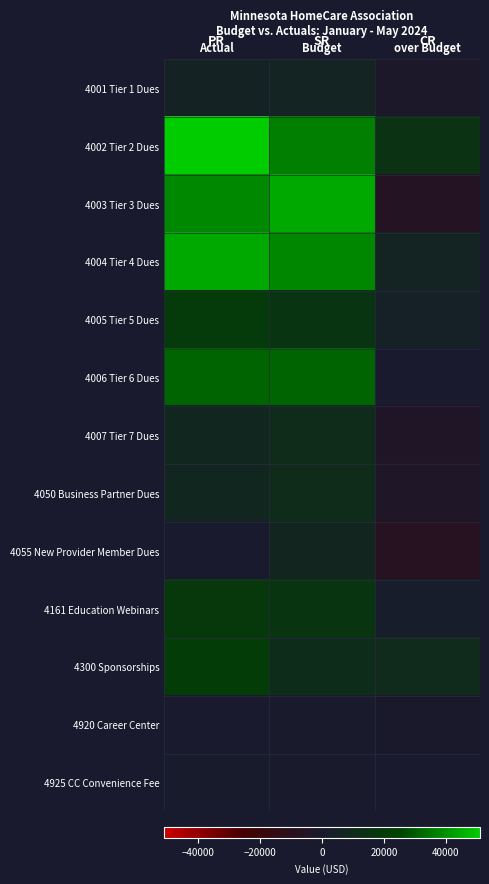

Reading right to left, extract all data points from this chart.

4001 Tier 1 Dues: over Budget=-1758.0	Budget=6570.9	Actual=4812.9
4002 Tier 2 Dues: over Budget=14600.0	Budget=36458.3	Actual=51058.4
4003 Tier 3 Dues: over Budget=-6230.1	Budget=44633.3	Actual=38403.3
4004 Tier 4 Dues: over Budget=6585.9	Budget=37916.7	Actual=44502.6
4005 Tier 5 Dues: over Budget=3968.8	Budget=15875.0	Actual=19843.8
4006 Tier 6 Dues: over Budget=0.0	Budget=31697.5	Actual=31697.5
4007 Tier 7 Dues: over Budget=-4235.0	Budget=11550.0	Actual=7315.0
4050 Business Partner Dues: over Budget=-3229.2	Budget=10656.2	Actual=7427.1
4055 New Provider Member Dues: over Budget=-7310.4	Budget=7656.2	Actual=345.9
4161 Education Webinars: over Budget=2270.7	Budget=16175.3	Actual=18446.0
4300 Sponsorships: over Budget=9862.5	Budget=10937.5	Actual=20800.0
4920 Career Center: over Budget=-565.8	Budget=729.1	Actual=163.4
4925 CC Convenience Fee: over Budget=252.3	Budget=625.0	Actual=877.3